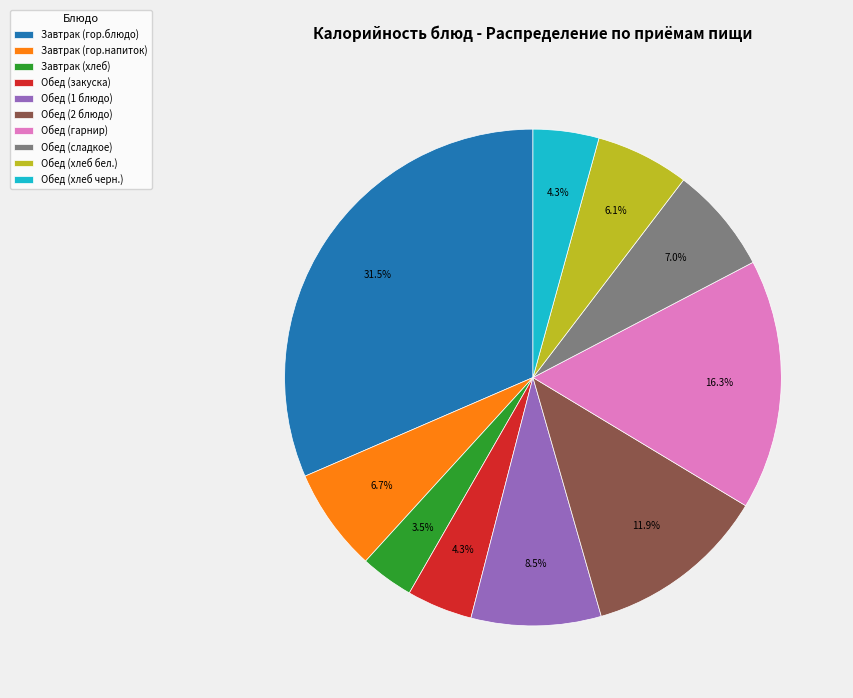

What is the ratio of the value at Обед (закуска) to the value at Завтрак (гор.блюдо)?

0.1